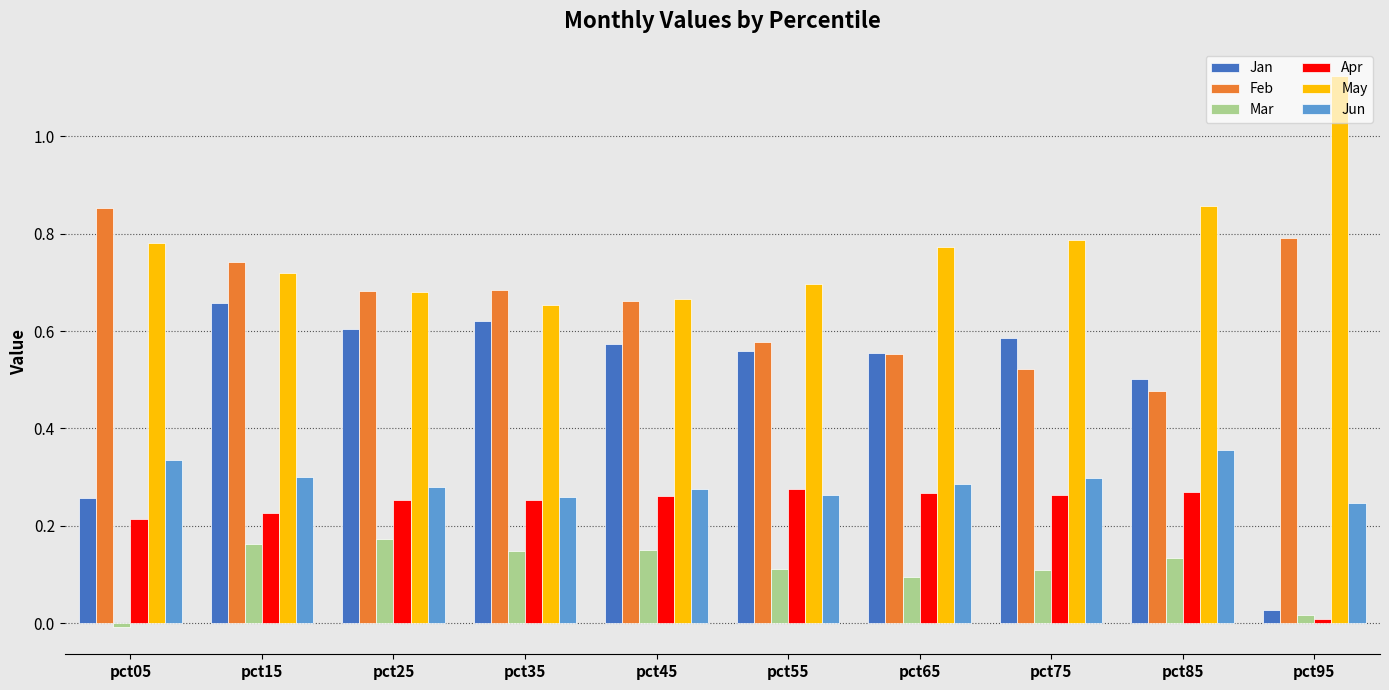

Are the bars horizontal?

No